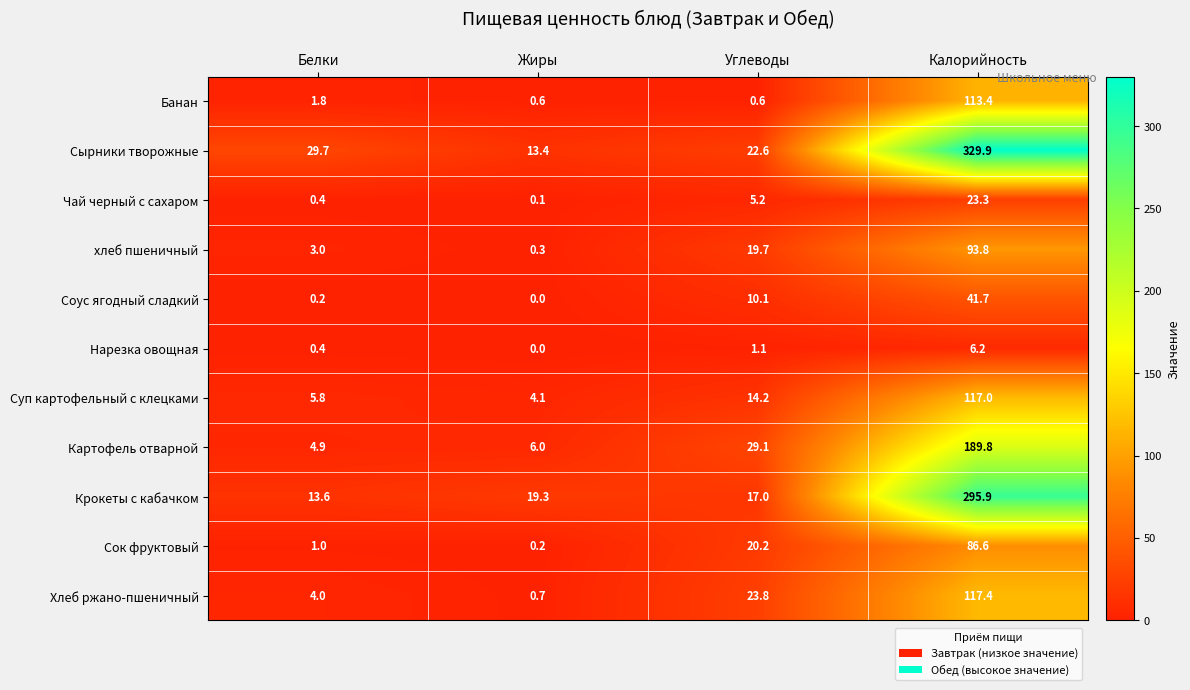

The value of хлеб пшеничный at Калорийность is 93.8. True or false?

True